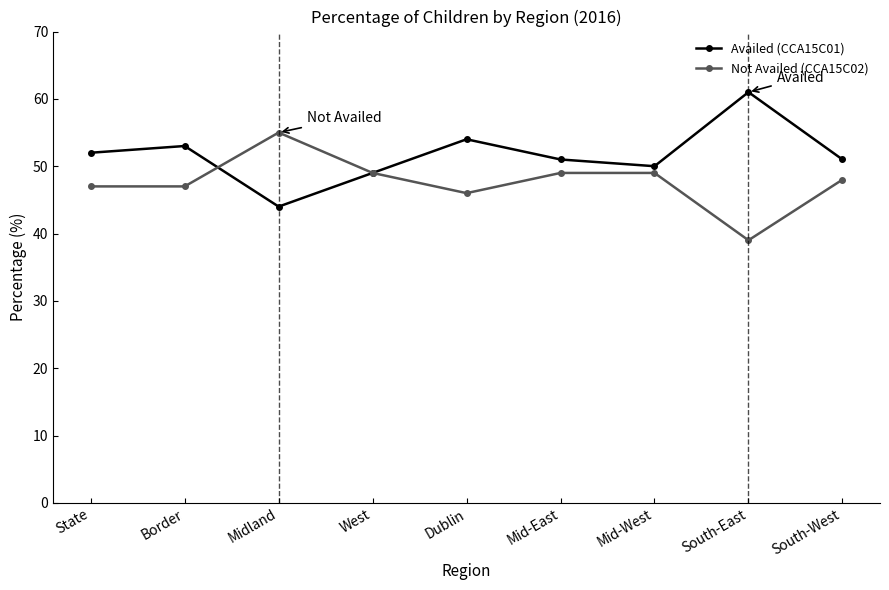

Reading right to left, transcribe all the data shown in this chart.

Availed (CCA15C01): 51	61	50	51	54	49	44	53	52
Not Availed (CCA15C02): 48	39	49	49	46	49	55	47	47